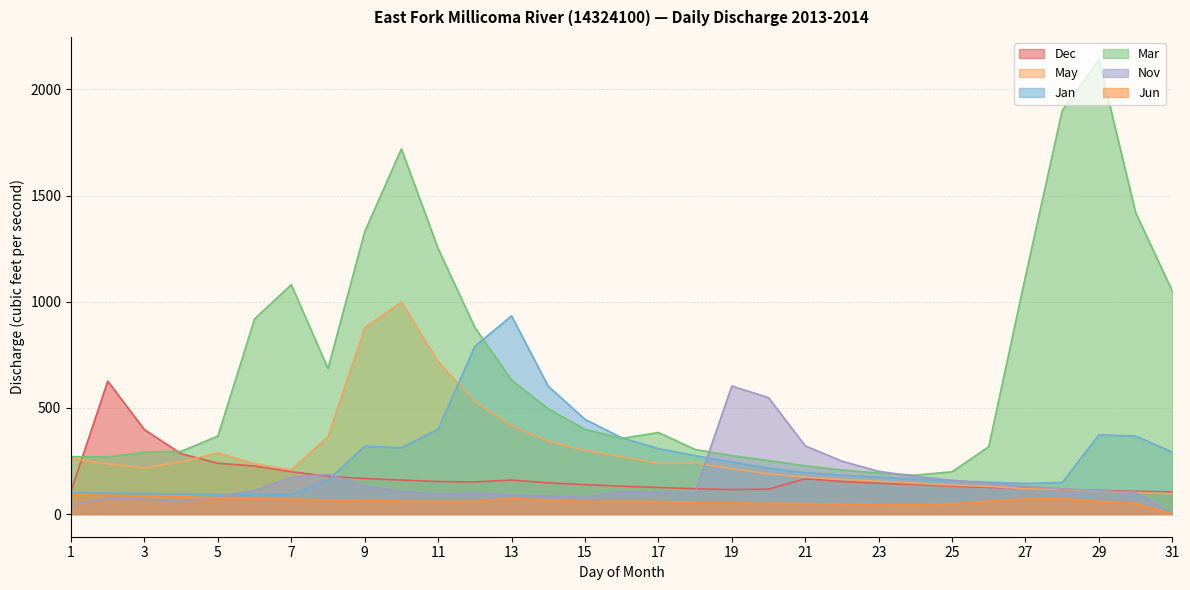

Reading left to right, what are all the values shown in this chart?

Dec: 108.0	626.0	397.0	284.0	239.0	226.0	199.0	178.0	167.0	160.0	153.0	151.0	160.0	147.0	138.0	131.0	125.0	119.0	115.0	117.0	166.0	153.0	145.0	139.0	131.0	125.0	121.0	115.0	111.0	107.0	104.0
May: 261.0	236.0	217.0	246.0	288.0	237.0	207.0	365.0	877.0	999.0	718.0	529.0	415.0	343.0	299.0	269.0	238.0	240.0	213.0	189.0	173.0	163.0	154.0	145.0	136.0	130.0	119.0	115.0	108.0	101.0	95.7
Jan: 101.0	98.4	96.6	94.2	91.5	89.9	93.0	159.0	319.0	312.0	399.0	790.0	933.0	602.0	446.0	359.0	308.0	275.0	245.0	216.0	195.0	183.0	173.0	164.0	156.0	150.0	144.0	148.0	373.0	367.0	292.0
Mar: 270.0	269.0	292.0	295.0	367.0	919.0	1080.0	685.0	1330.0	1720.0	1250.0	879.0	631.0	495.0	399.0	356.0	384.0	304.0	275.0	252.0	227.0	207.0	193.0	183.0	199.0	317.0	1120.0	1900.0	2140.0	1420.0	1050.0
Nov: 45.0	74.3	70.5	59.7	82.2	110.0	173.0	187.0	133.0	106.0	94.3	97.9	90.6	83.2	78.6	105.0	103.0	101.0	603.0	548.0	321.0	249.0	201.0	177.0	159.0	145.0	131.0	119.0	110.0	102.0	0.0
Jun: 92.1	88.7	85.1	80.9	76.1	73.0	69.8	66.4	63.7	61.4	59.4	59.8	74.0	64.2	59.6	60.0	59.1	54.7	51.7	50.5	48.8	47.0	45.4	44.5	47.6	60.5	70.4	72.1	59.6	50.0	0.0